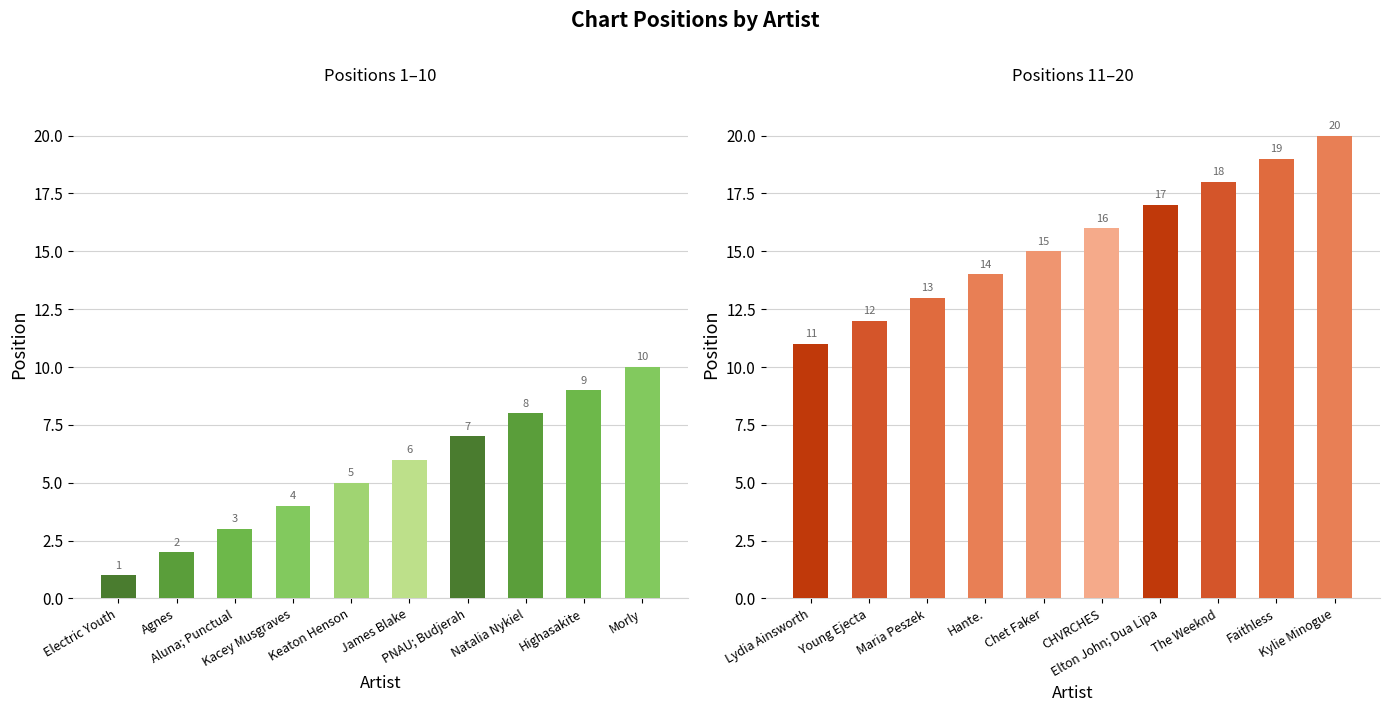

Are the bars horizontal?

No